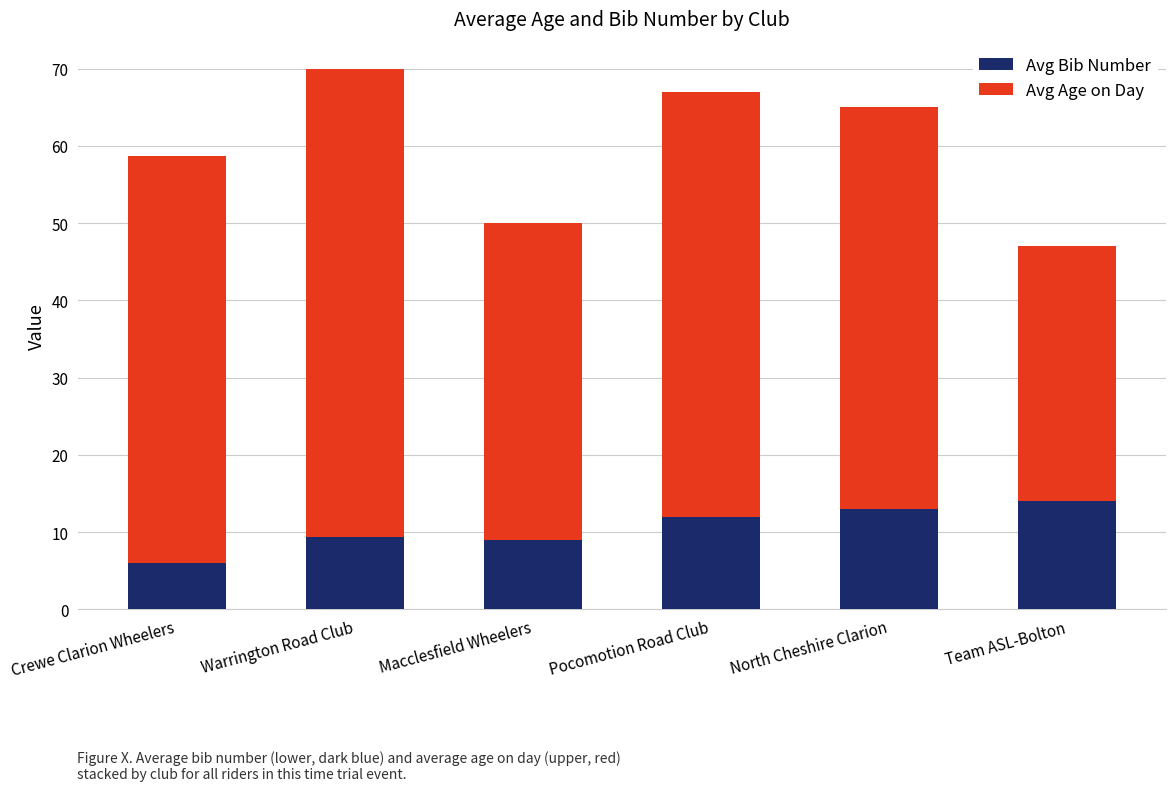

At which label does Avg Bib Number reach its minimum?

Crewe Clarion Wheelers